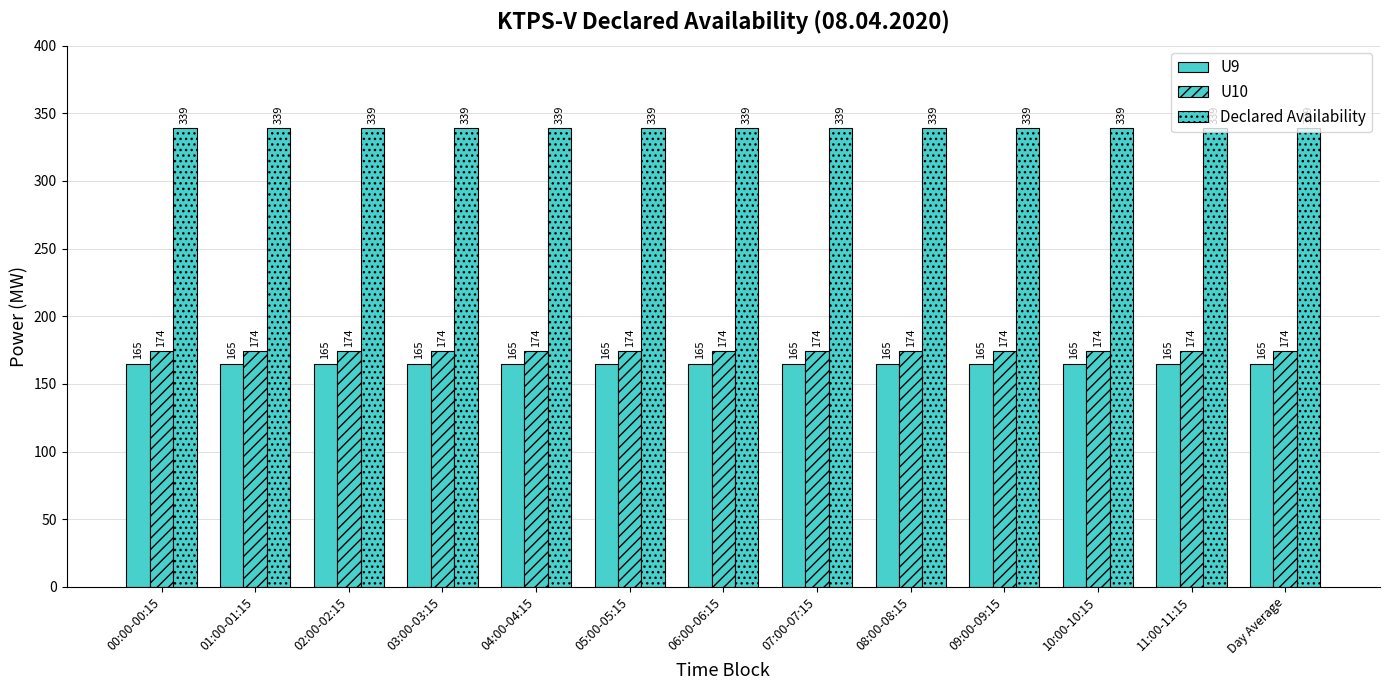

What is the label of the 7th bar from the left?

06:00-06:15